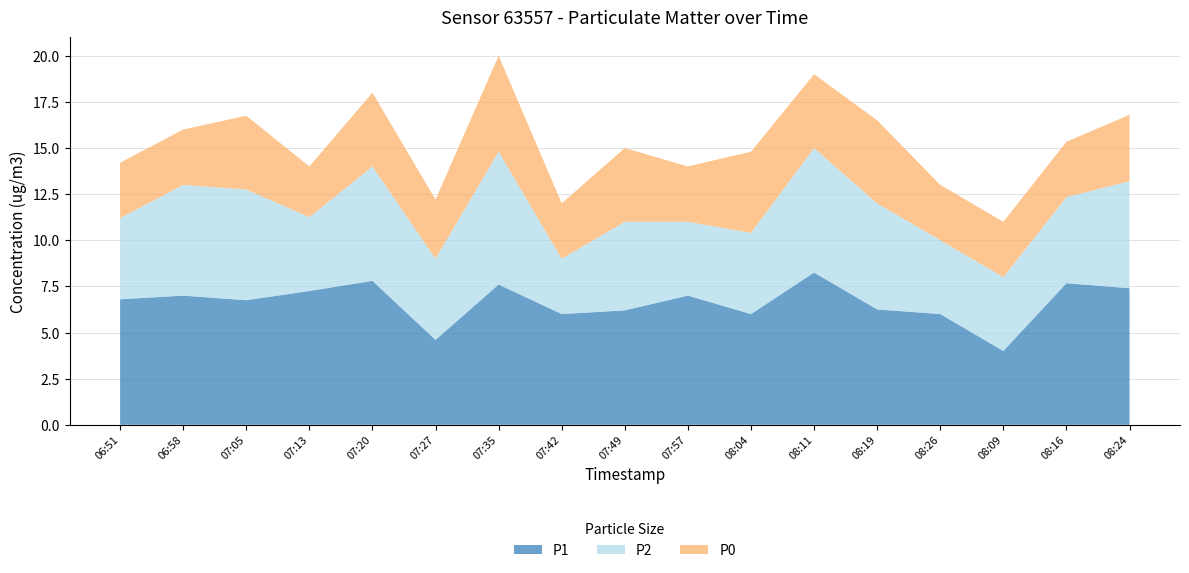

Reading right to left, transcribe all the data shown in this chart.

P1: 08:24=7.4	08:16=7.7	08:09=4.0	08:26=6.0	08:19=6.2	08:11=8.2	08:04=6.0	07:57=7.0	07:49=6.2	07:42=6.0	07:35=7.6	07:27=4.6	07:20=7.8	07:13=7.2	07:05=6.8	06:58=7.0	06:51=6.8
P2: 08:24=5.8	08:16=4.7	08:09=4.0	08:26=4.0	08:19=5.8	08:11=6.8	08:04=4.4	07:57=4.0	07:49=4.8	07:42=3.0	07:35=7.2	07:27=4.4	07:20=6.2	07:13=4.0	07:05=6.0	06:58=6.0	06:51=4.4
P0: 08:24=3.6	08:16=3.0	08:09=3.0	08:26=3.0	08:19=4.5	08:11=4.0	08:04=4.4	07:57=3.0	07:49=4.0	07:42=3.0	07:35=5.2	07:27=3.2	07:20=4.0	07:13=2.8	07:05=4.0	06:58=3.0	06:51=3.0